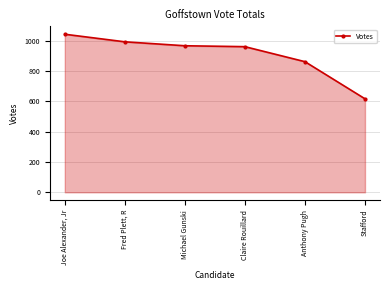

Reading right to left, what are all the values shown in this chart?

617	862	961	967	993	1043